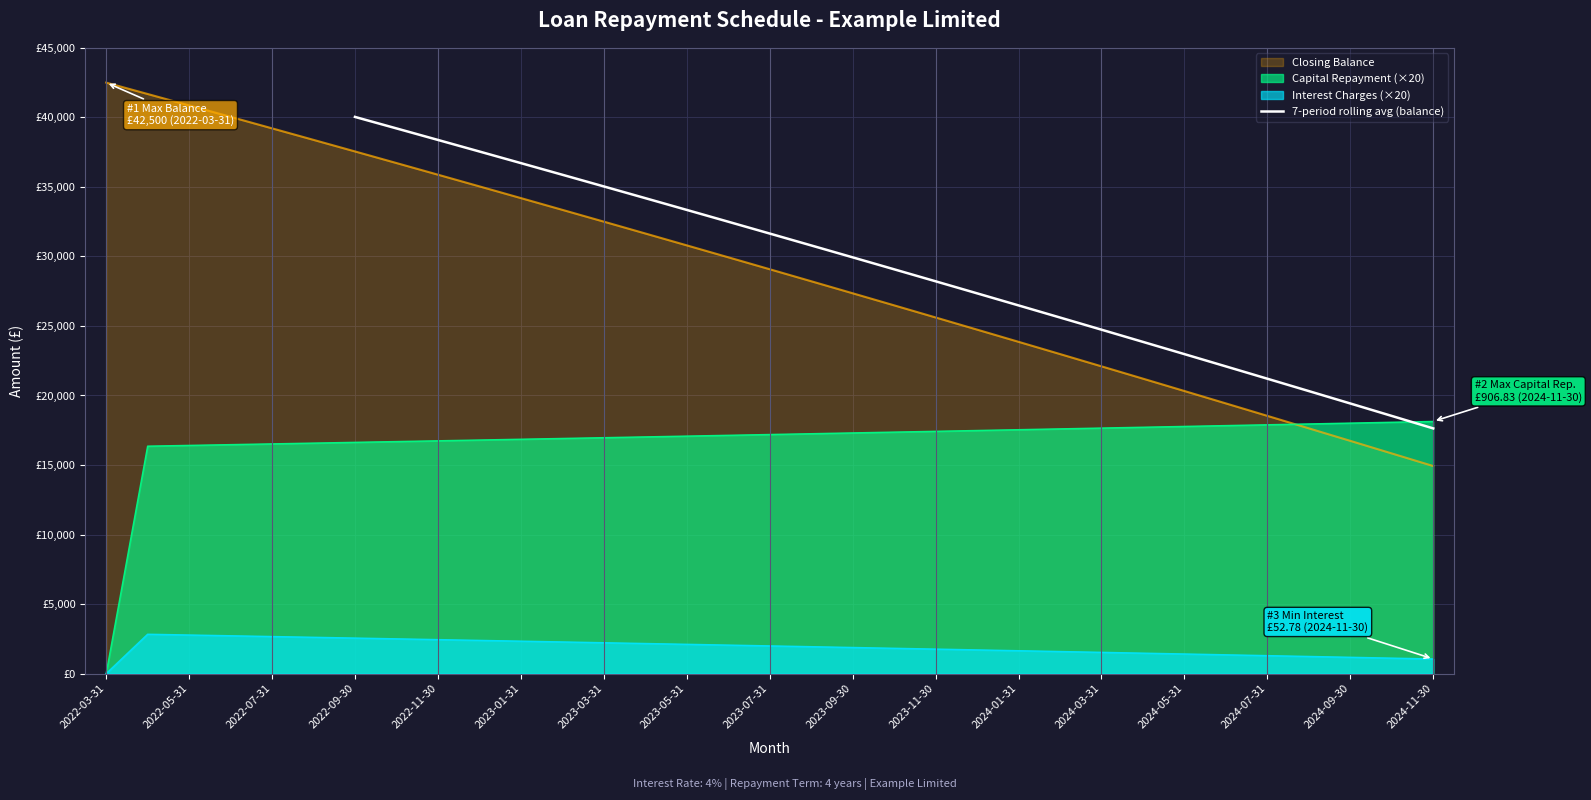

How many data points are above 31645?

11